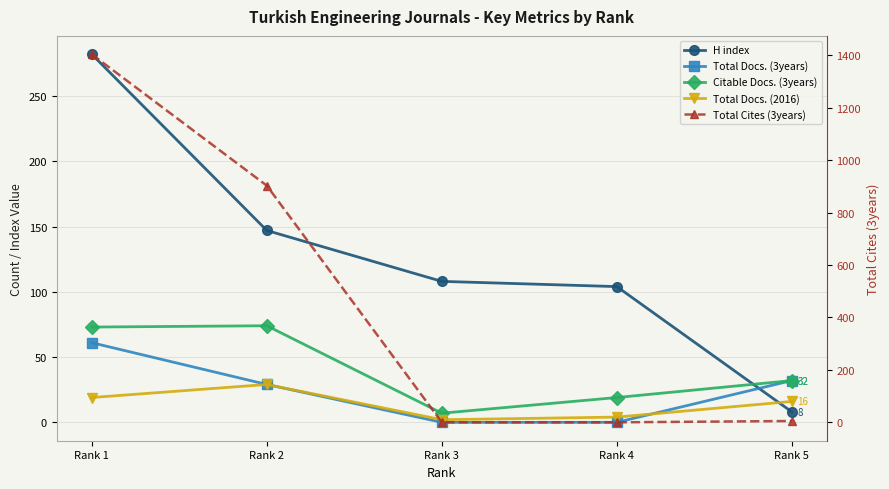

True or false: Citable Docs. (3years) and Total Docs. (3years) cross at least once.

False